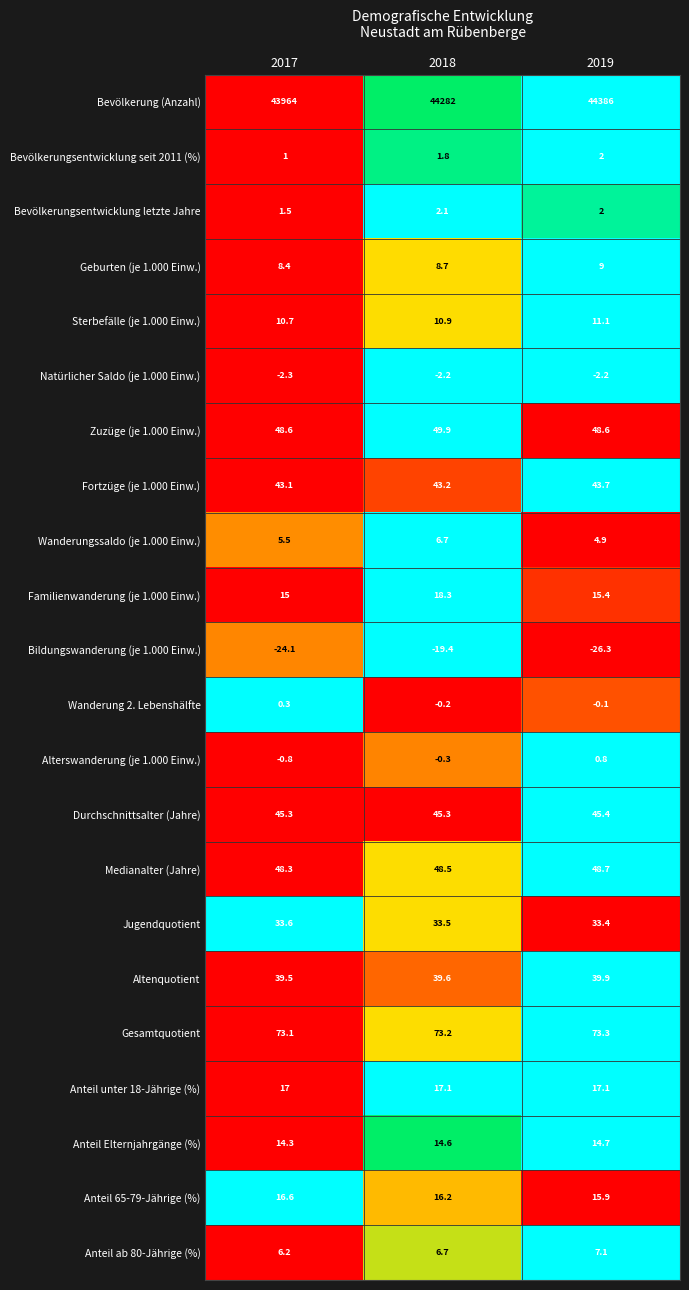

Between 2017 and 2019, which series saw the biggest shift?

Bevölkerung (Anzahl)